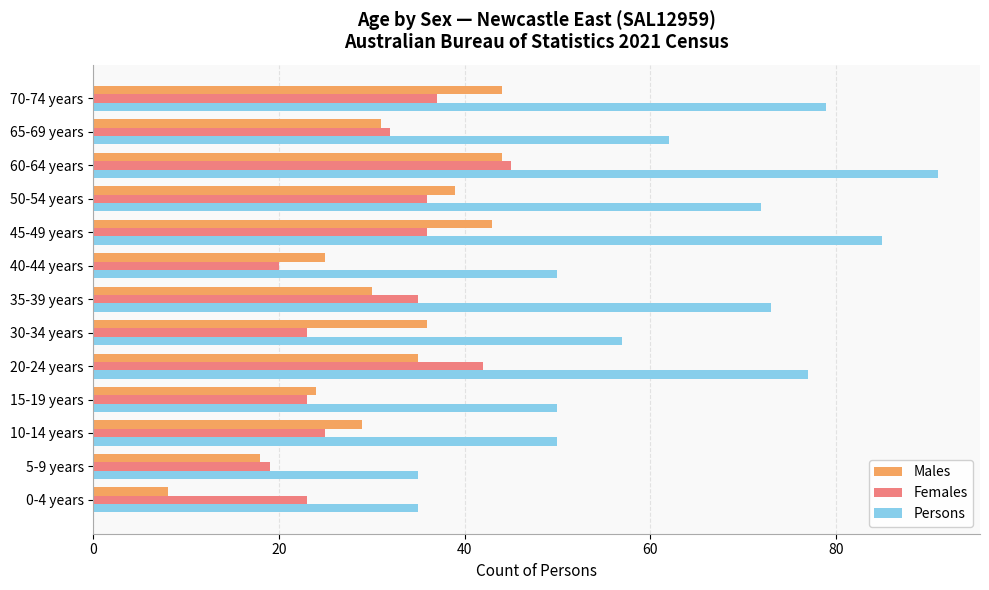

Which series has the largest total across all categories?

Persons